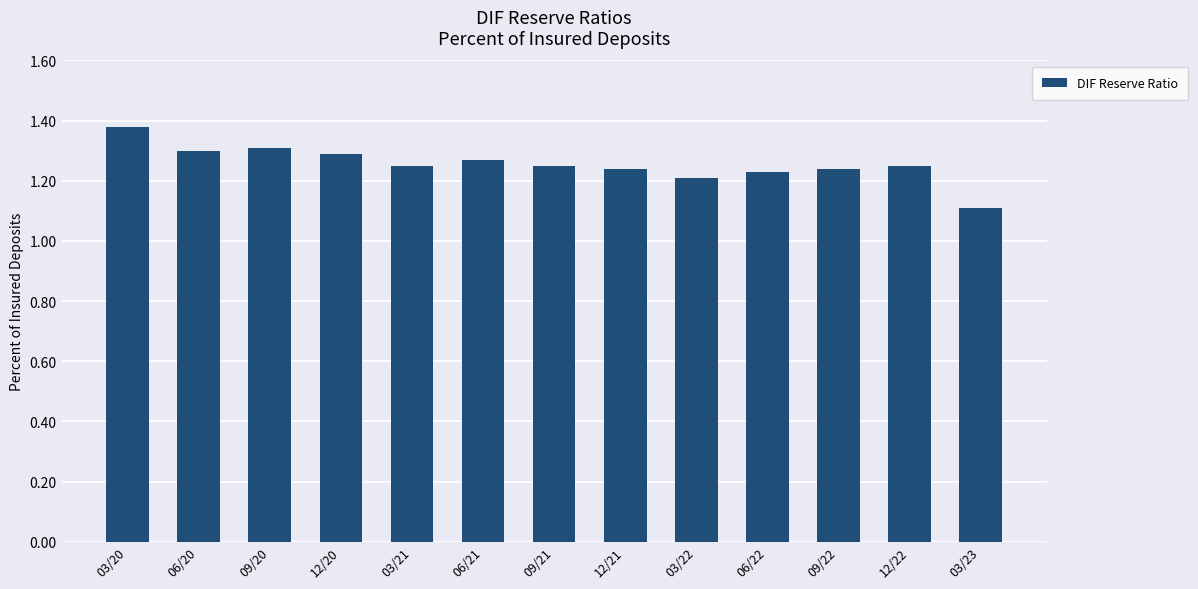

Where is the data nearest to the value 1?

03/23